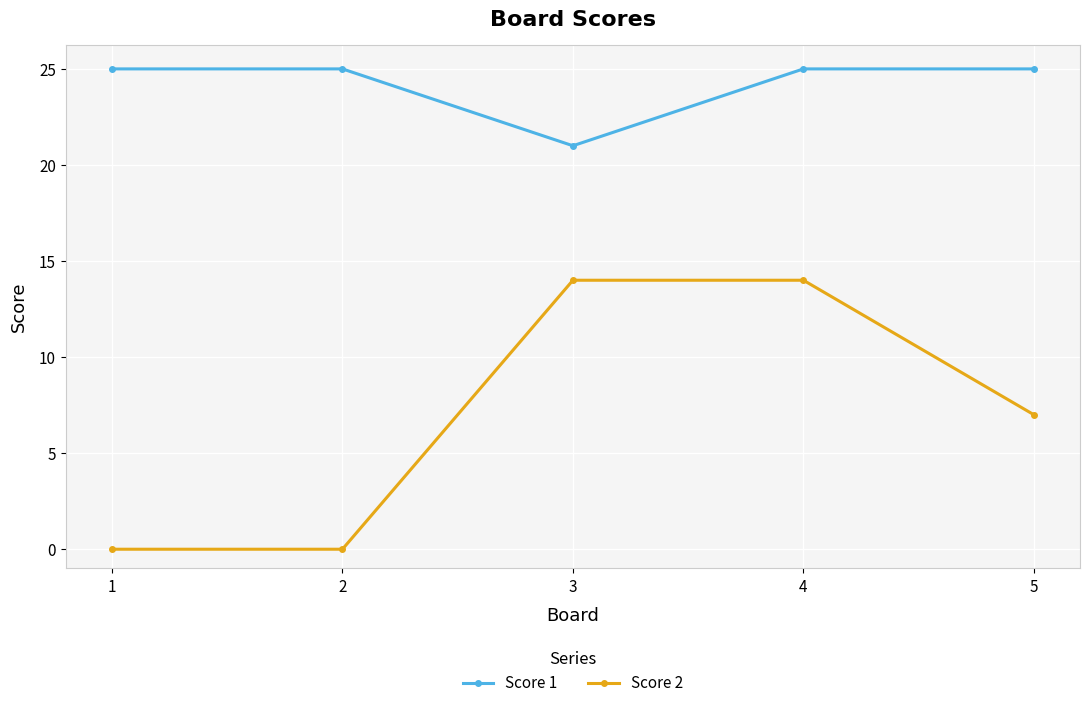

Rank the series at 3 from lowest to highest value.

Score 2, Score 1